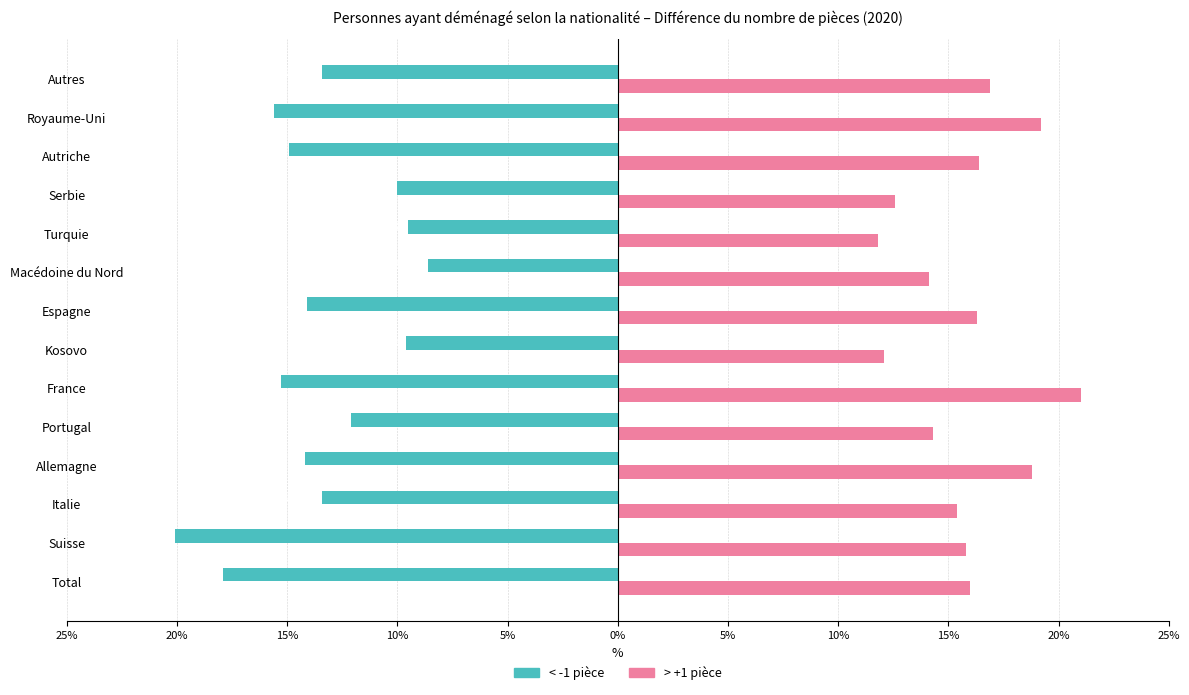

What are all the series names shown in the legend?

< -1 pièce, > +1 pièce